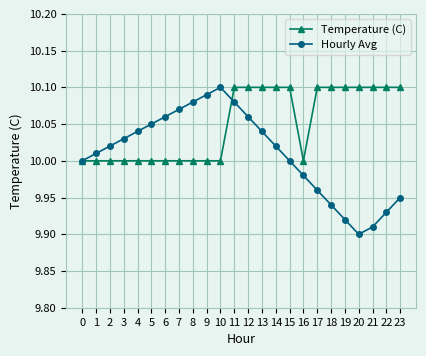

True or false: Hourly Avg and Temperature (C) cross at least once.

True